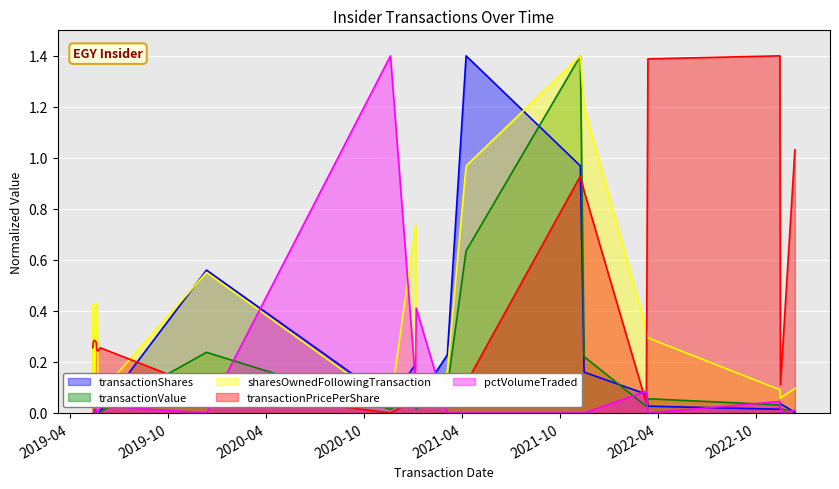

Rank the series by their maximum value, from highest to lowest.

transactionShares, transactionValue, sharesOwnedFollowingTransaction, transactionPricePerShare, pctVolumeTraded